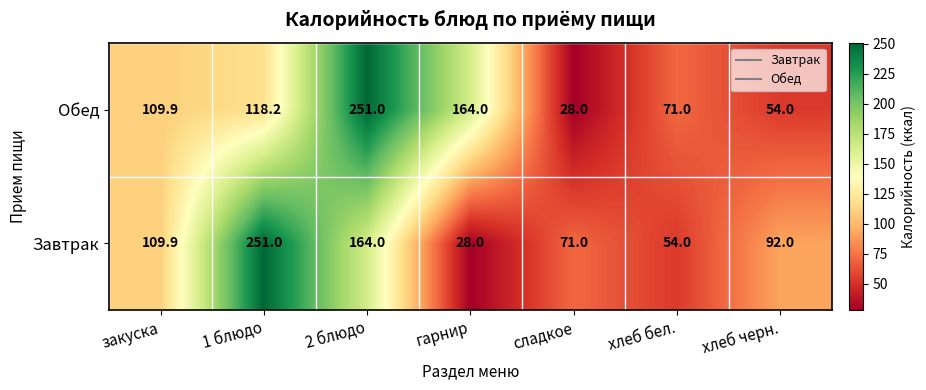

Which series changed the most between закуска and хлеб черн.?

Обед